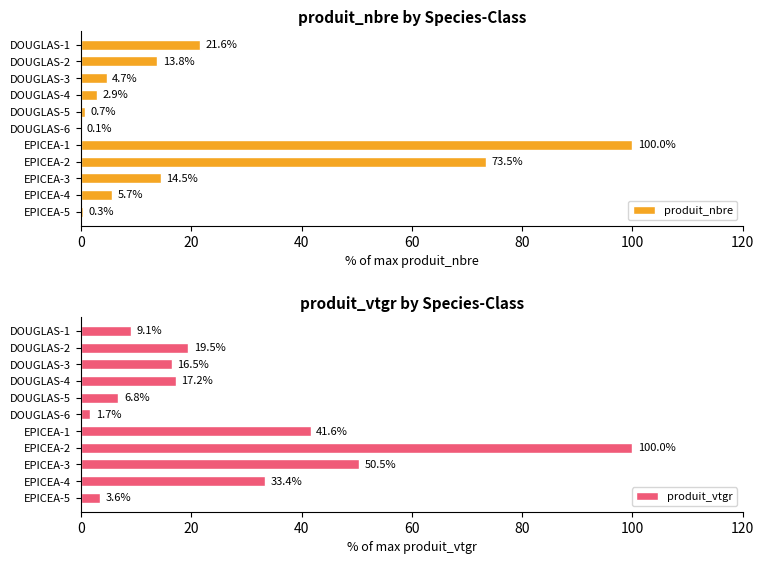

What is the highest value of the produit_nbre series?

100.0